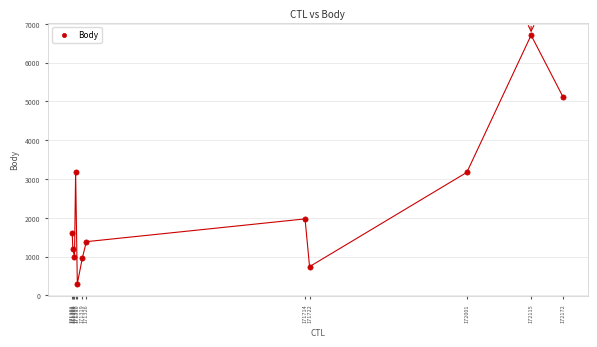

What is the range of X values (max minus min)?

871